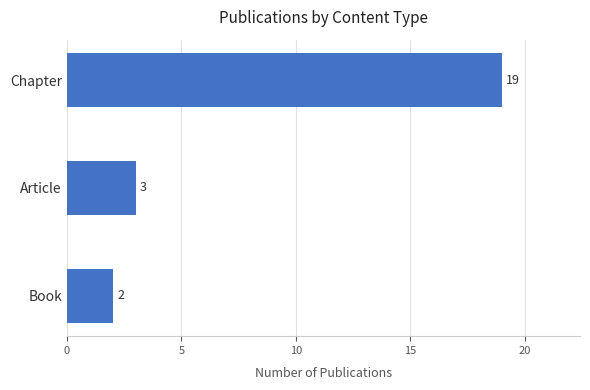

How many data points does each series have?

3